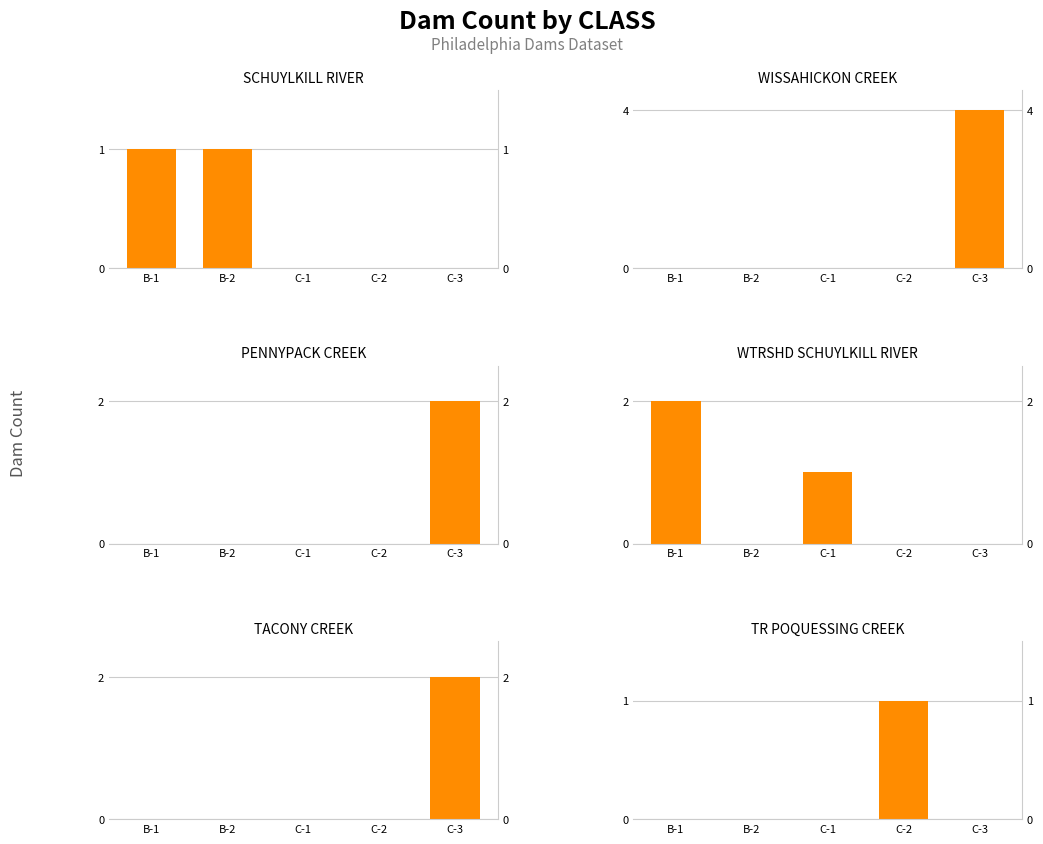

What is the difference between the WISSAHICKON CREEK values at C-3 and B-1?

4